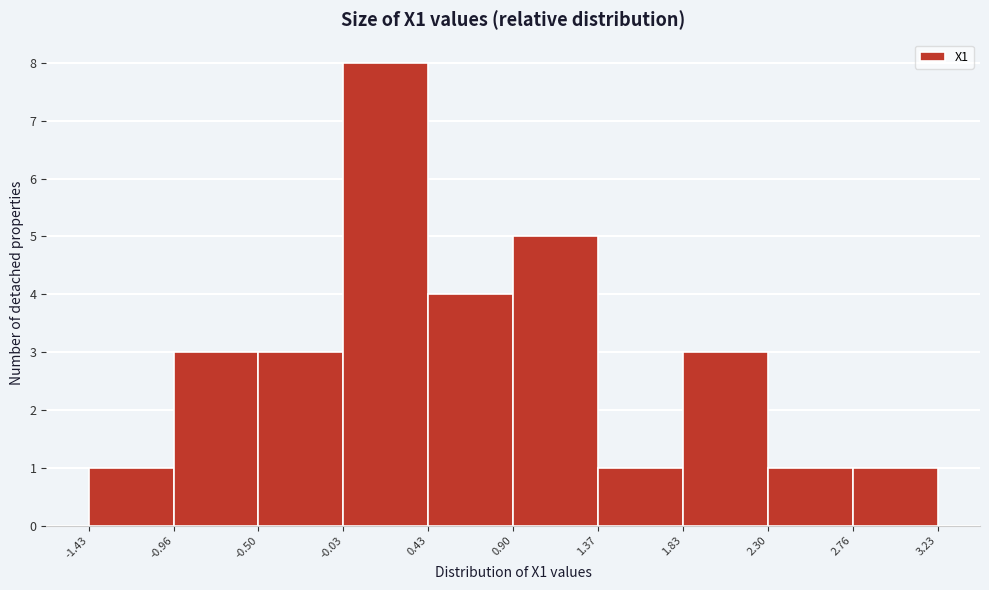

Which range on the x-axis has the tallest bar?

-0.03 to 0.43